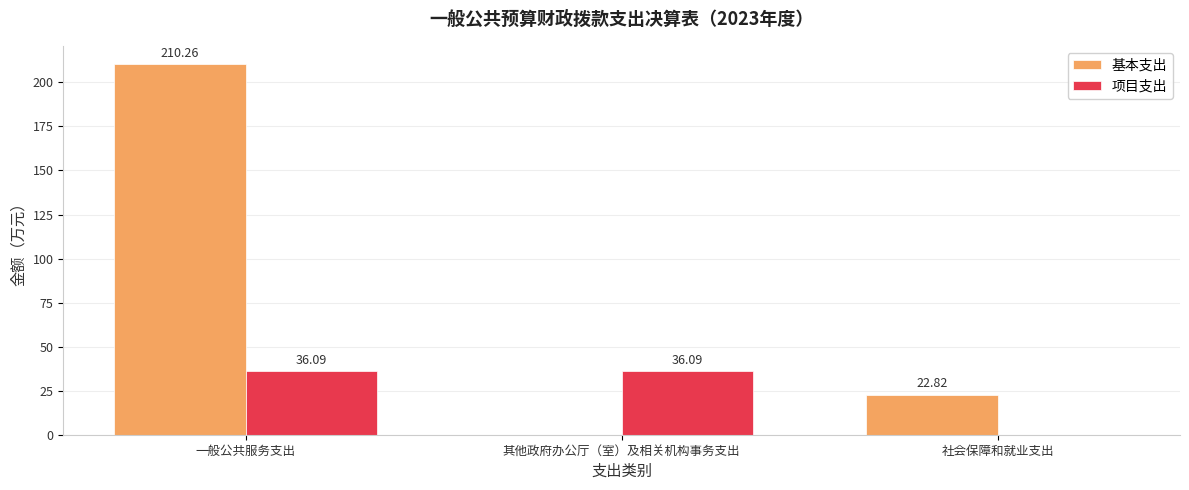

Reading right to left, what are all the values shown in this chart?

基本支出: 22.8	0.0	210.3
项目支出: 0.0	36.1	36.1